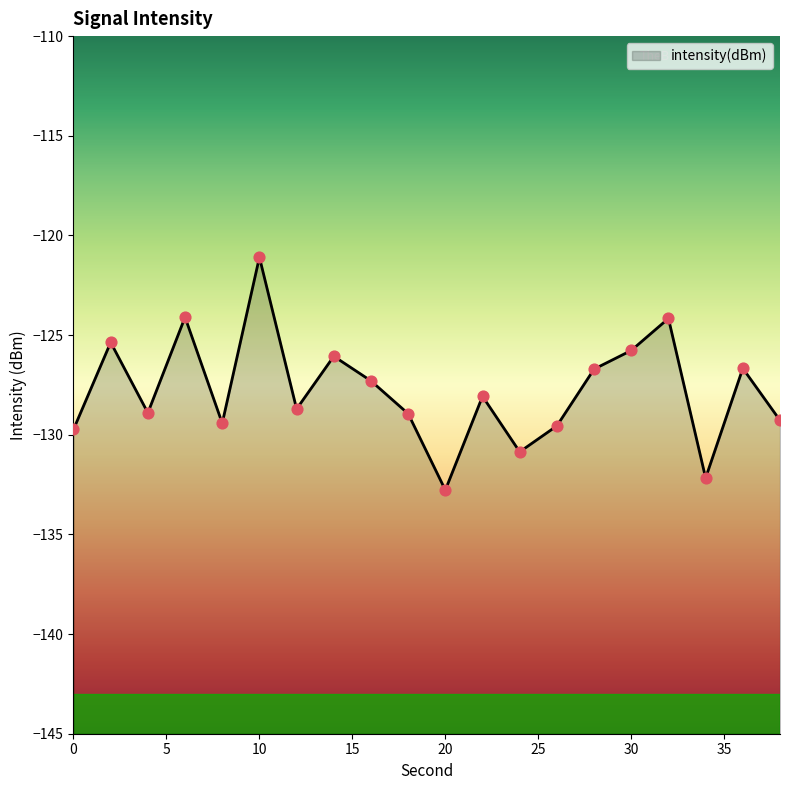

Between 16 and 0, which is larger?

16